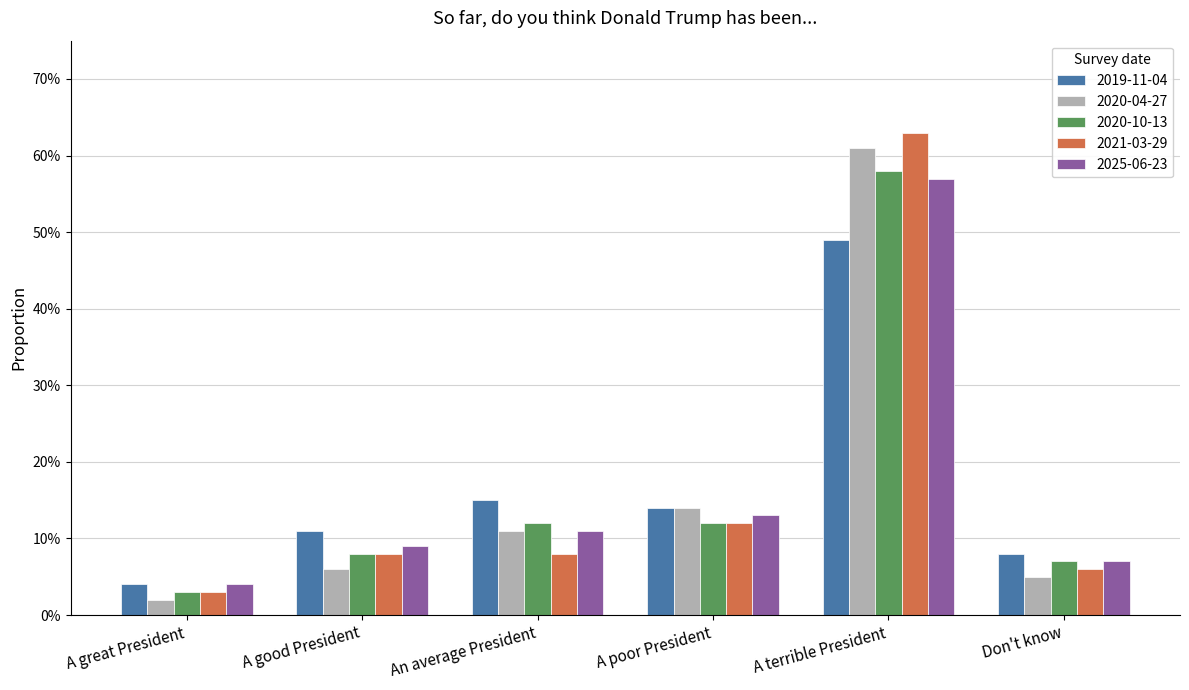

Are the bars horizontal?

No